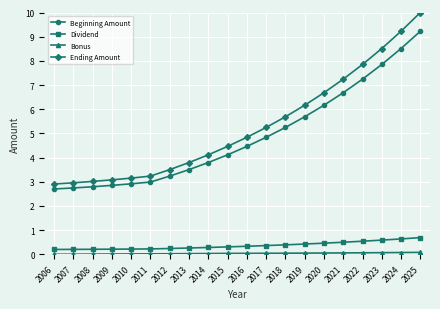

At which label does Beginning Amount first exceed 4?

2015